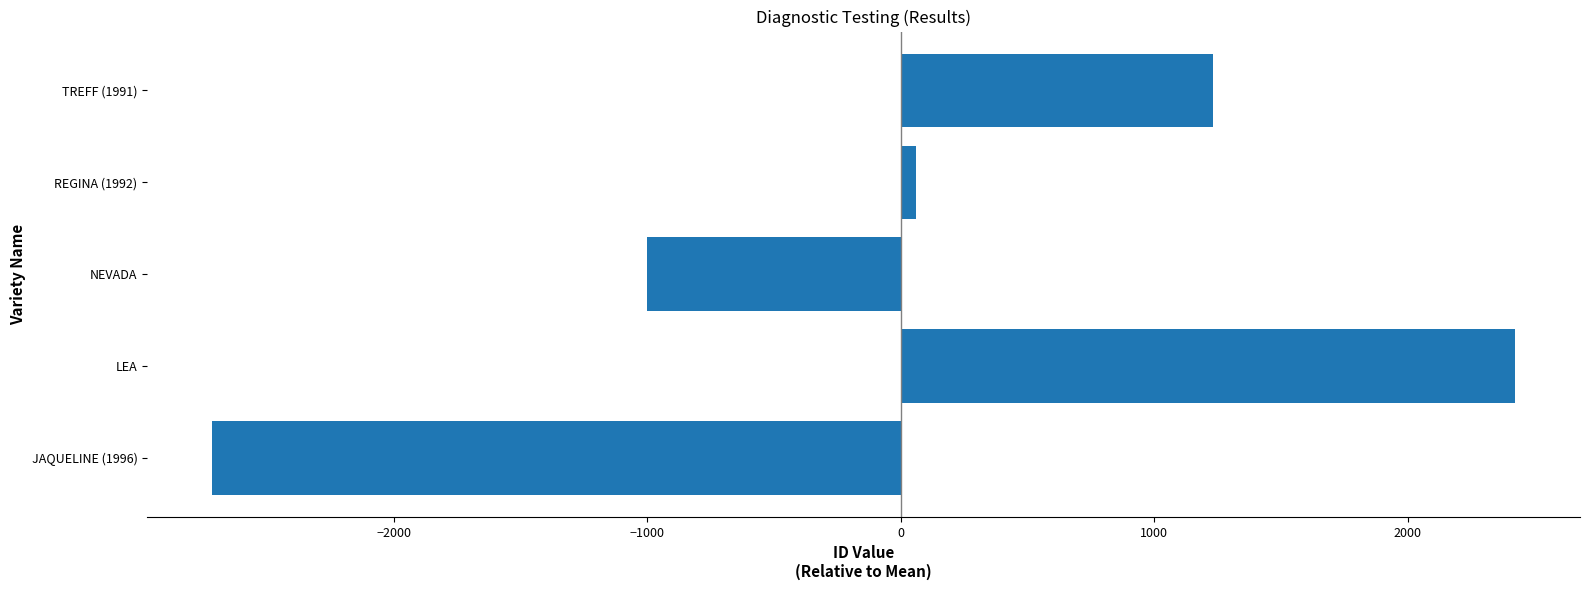

Reading bottom to top, list all the values displayed in this chart.

JAQUELINE (1996)=-2716.4	LEA=2423.6	NEVADA=-1001.4	REGINA (1992)=60.6	TREFF (1991)=1233.6